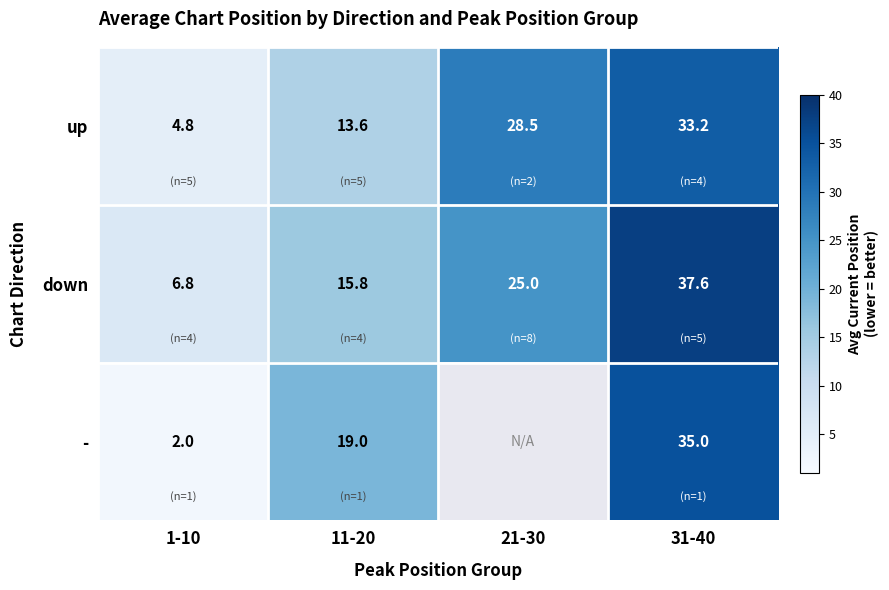

At how many categories does at least one series exceed 35?

1